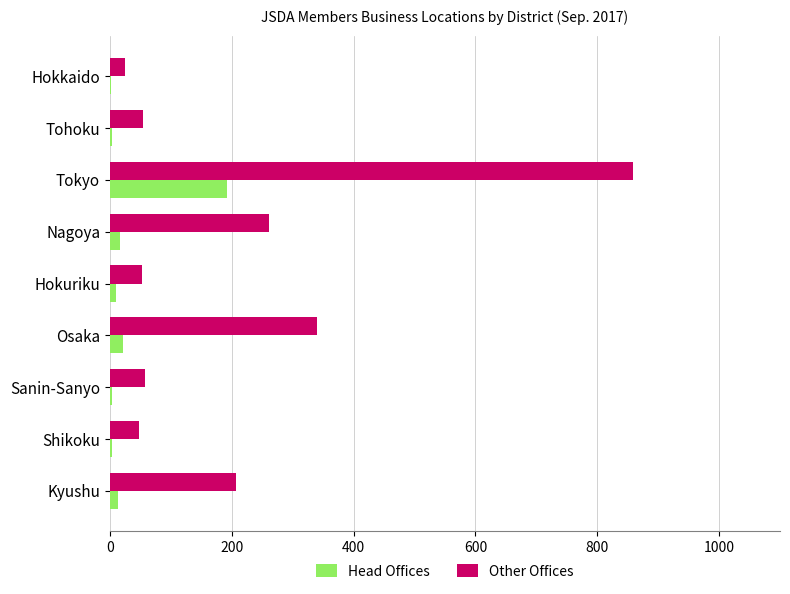

Is it true that Other Offices equals 207 at Kyushu?

True